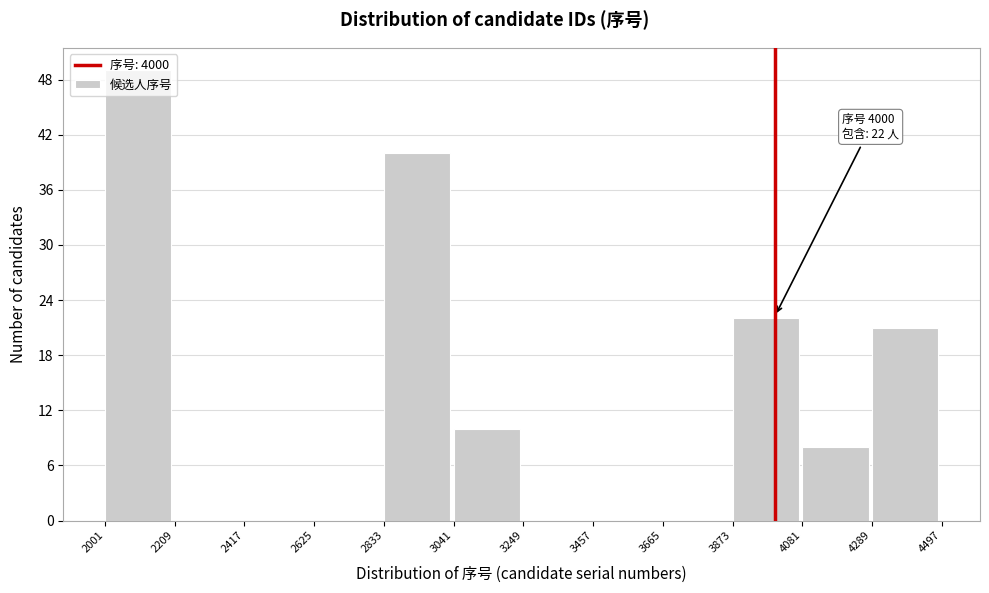

Which range on the x-axis has the tallest bar?

2001 to 2209